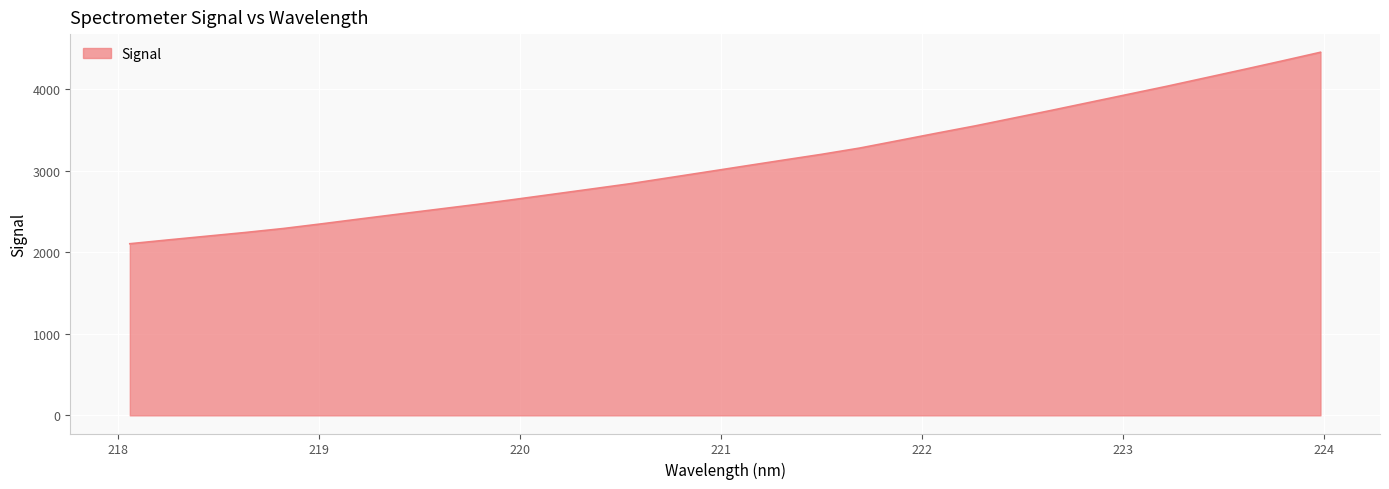

What is the difference between the second highest and second lowest values?

2194.4